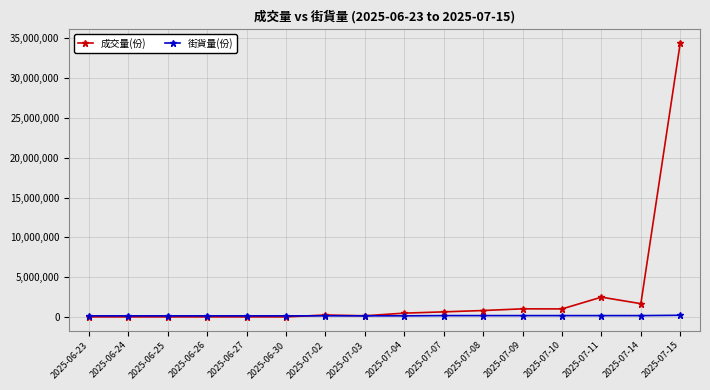

What is the approximate value of 成交量(份) at 2025-07-10?

1000000